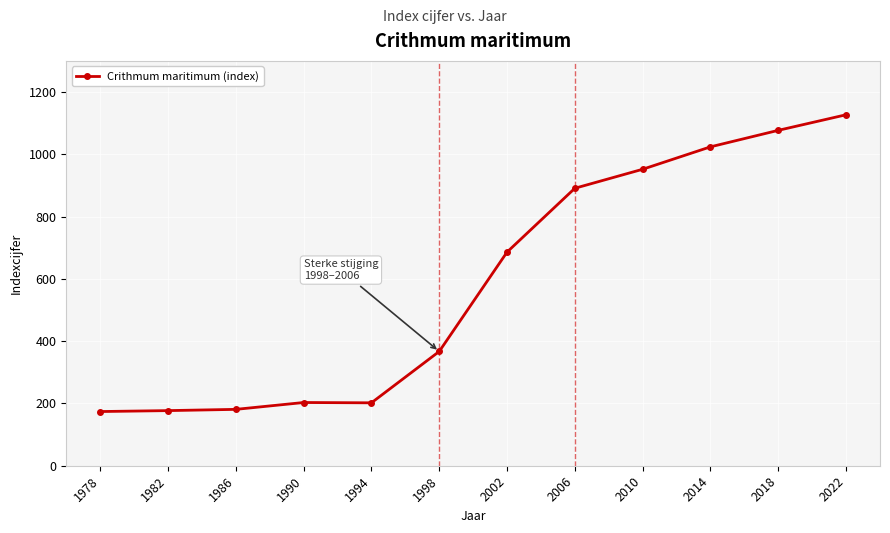

Which has a higher value, 1994 or 2002?

2002